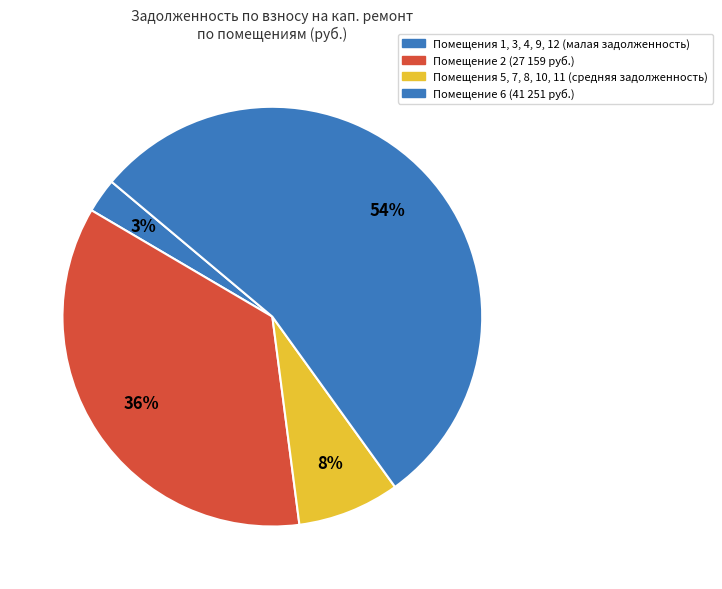

How many slices are in this pie chart?

4